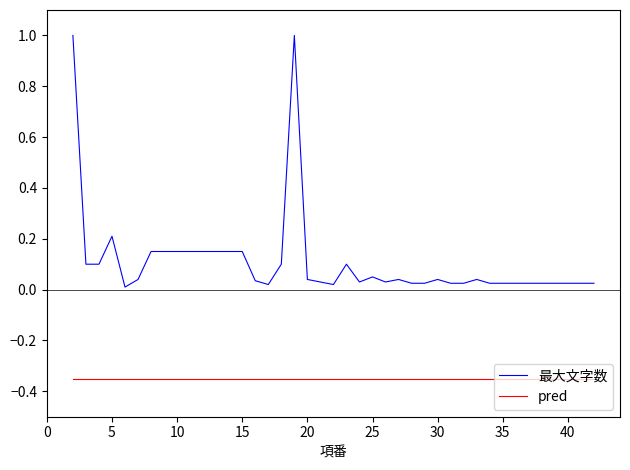

Which series has the largest total across all categories?

最大文字数